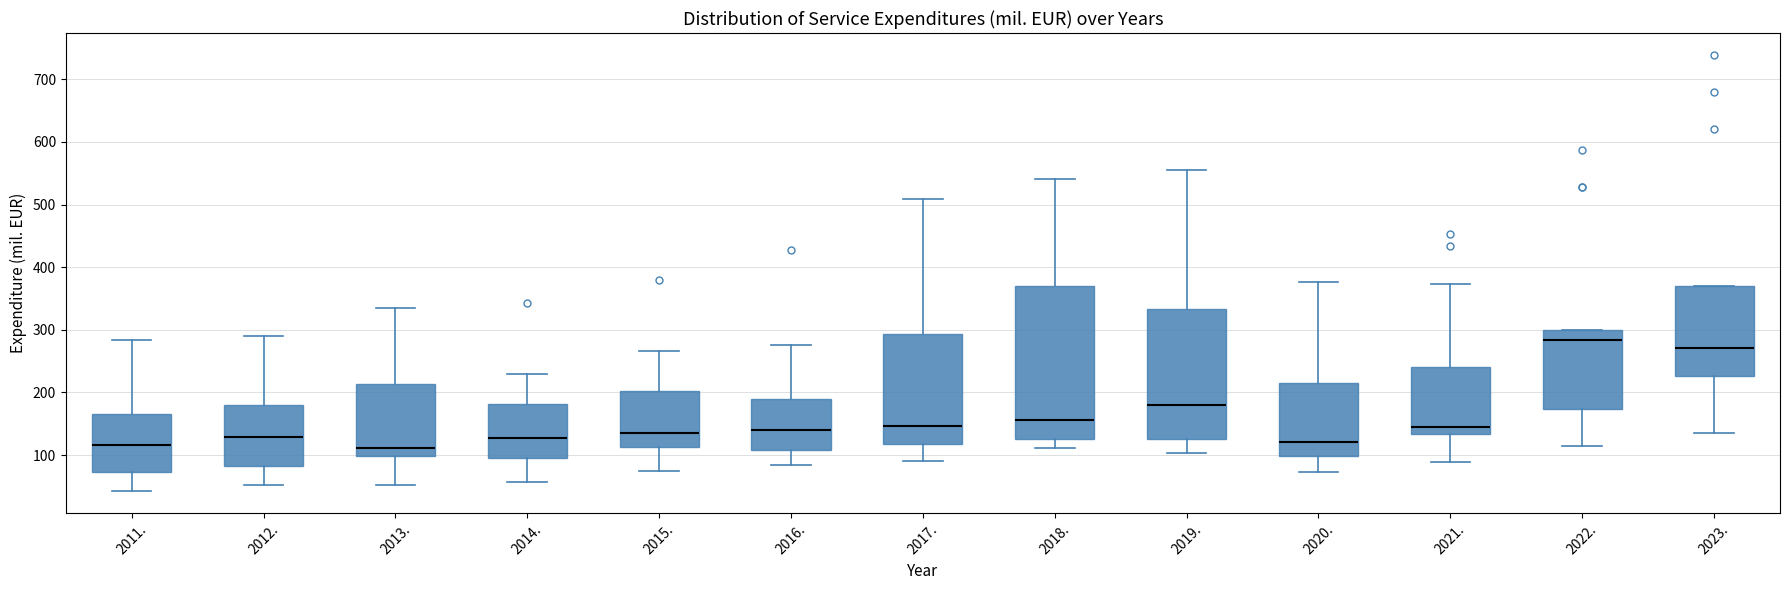

Which box is the tallest, from its lower edge to its upper edge?

2018.